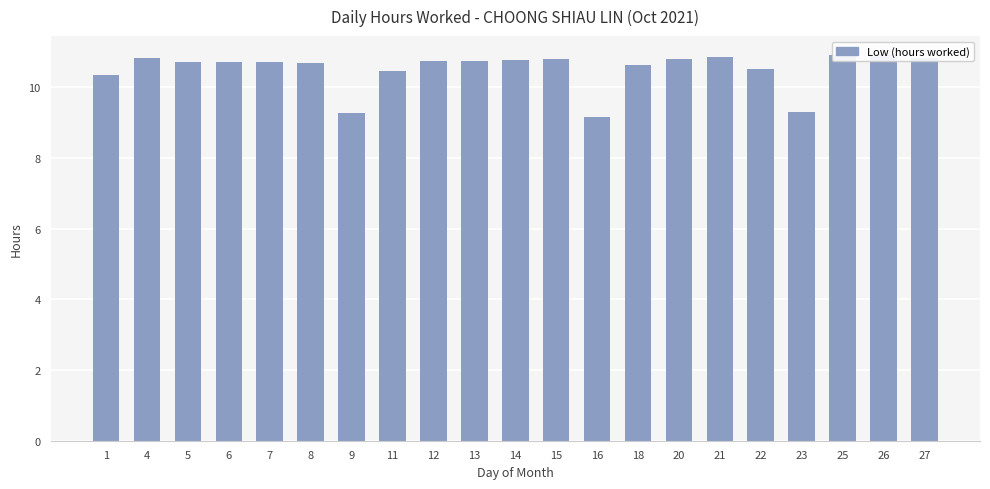

How many distinct data groups are displayed?

1